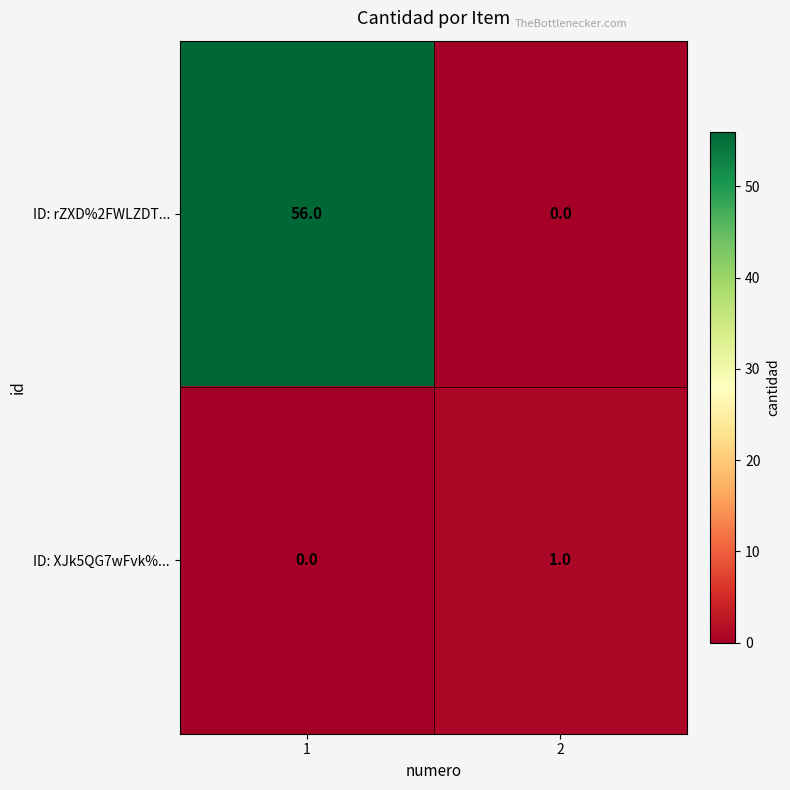

The value of ID: XJk5QG7wFvk%... at 2 is 2. True or false?

False